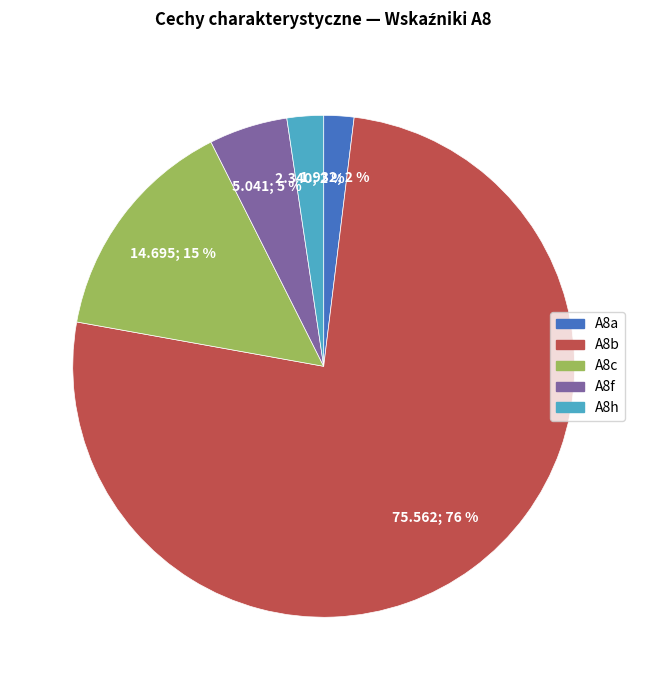

Is there a majority slice in this chart?

Yes